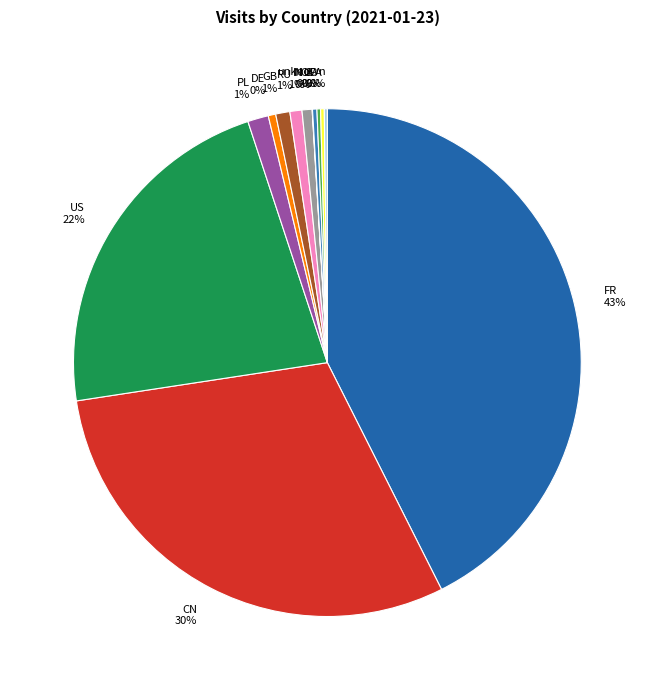

To the nearest percent, what is the average slice percentage?

8%